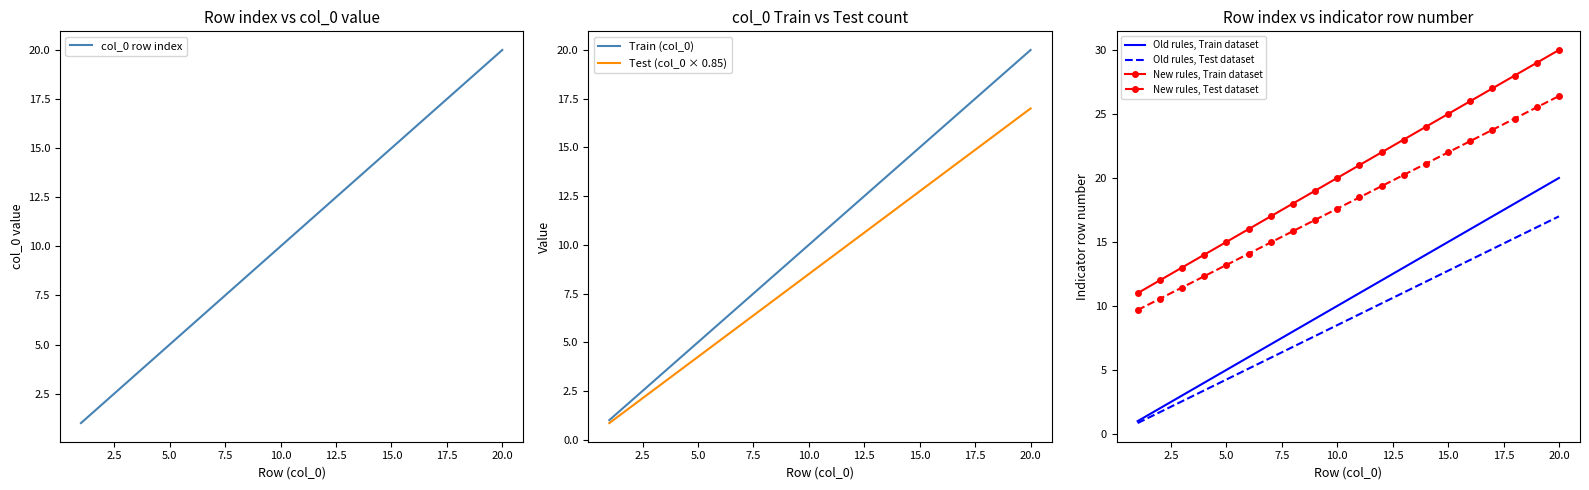

At which label does MSM/IFC indicators first exceed 11?

12